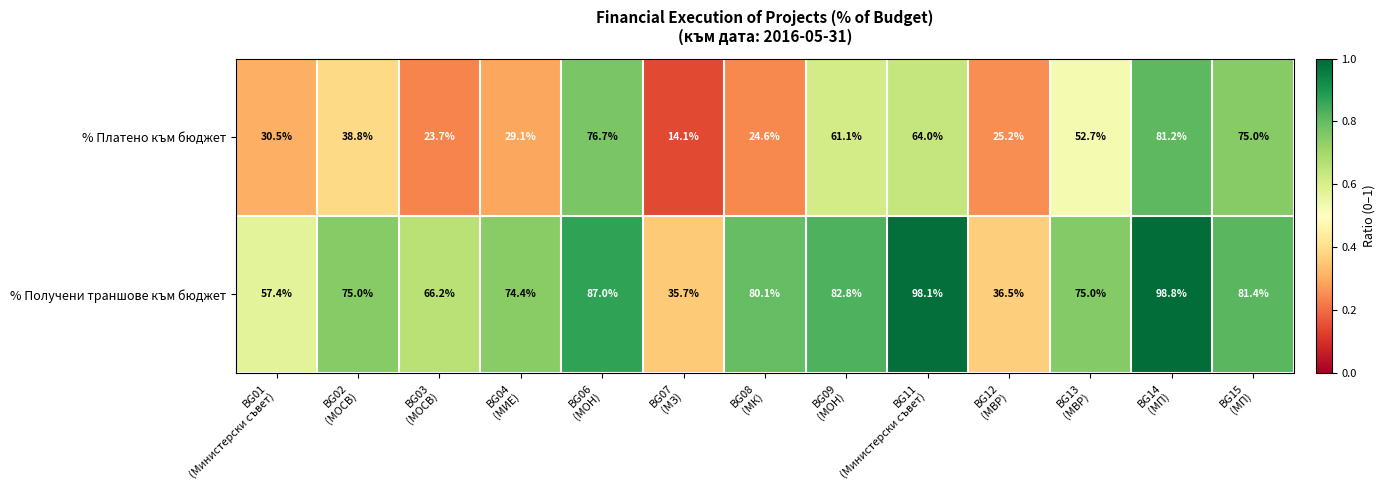

What is the average value of the % Получени траншове към бюджет series?

73.0